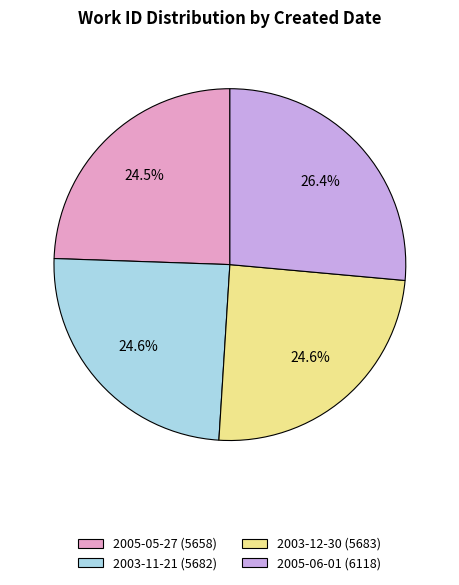

What is the ratio of the value at 2003-11-21 to the value at 2003-12-30?

1.0